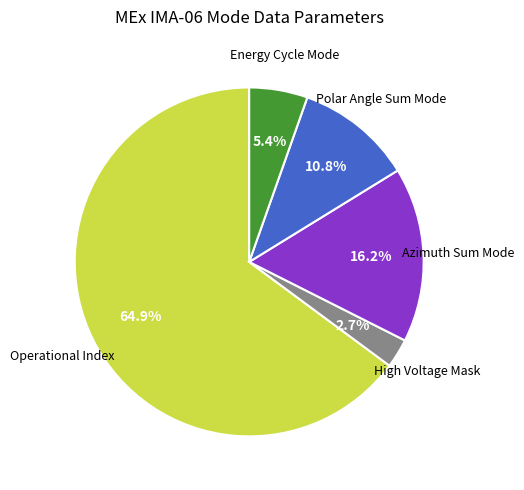

Is there any slice that represents more than half of the pie?

Yes